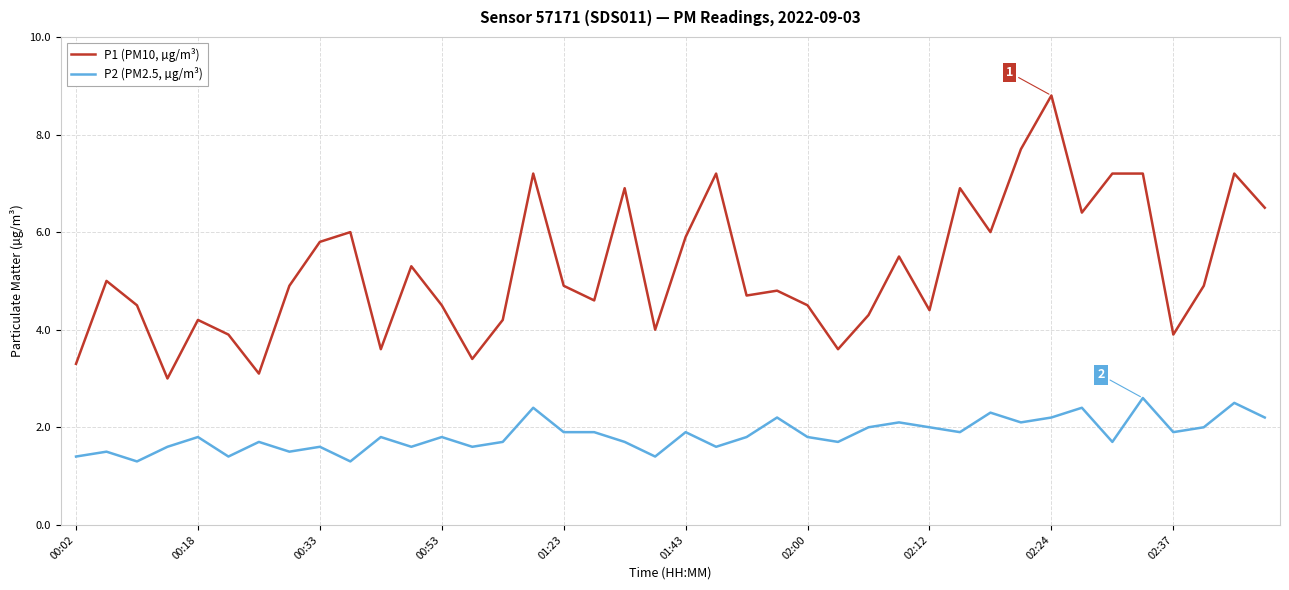

What is the difference between the maximum and minimum values in the P1 (PM10, µg/m³) series?

5.8